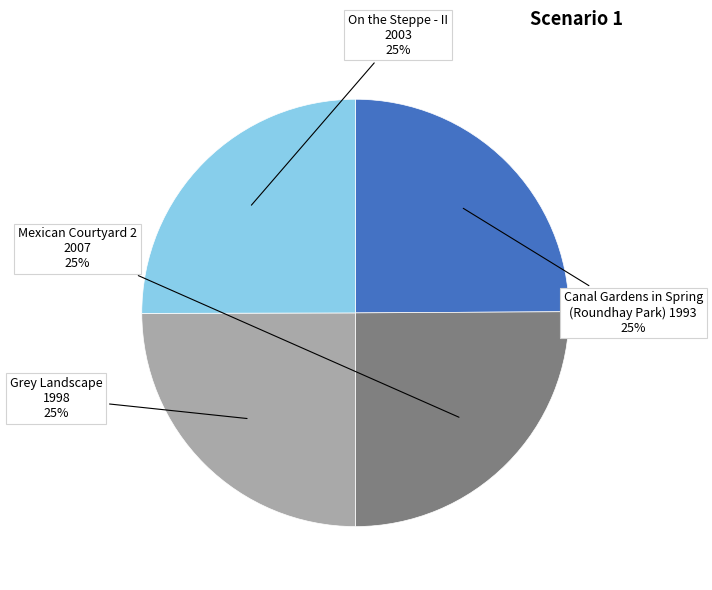

Does any single category account for the majority?

No